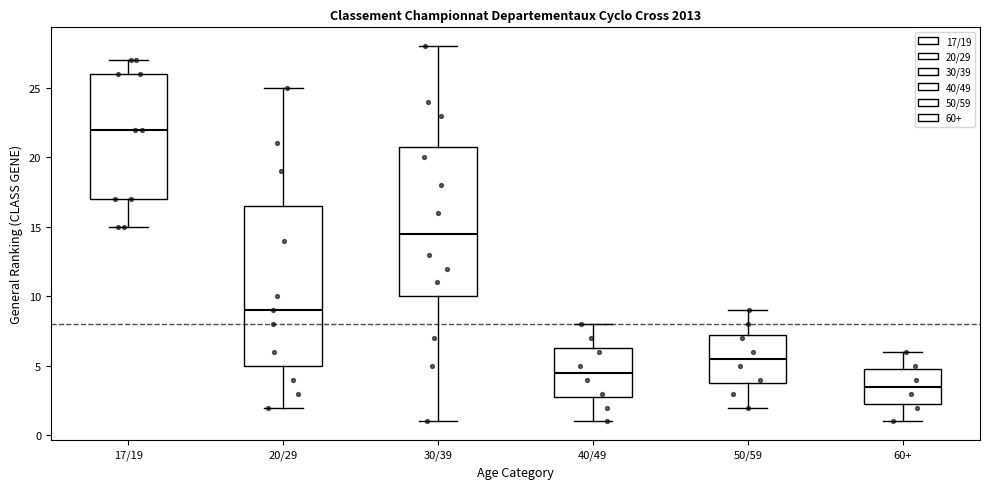

Which box is the tallest, from its lower edge to its upper edge?

20/29